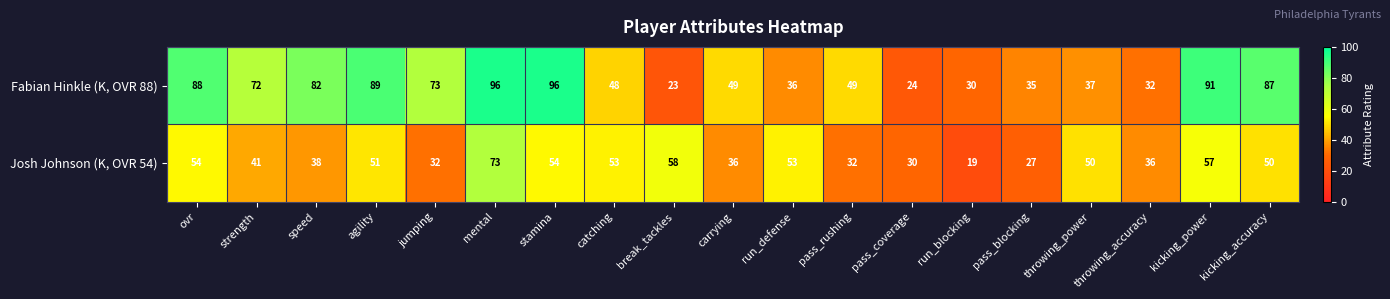

List the series in order of their overall mean, lowest first.

Josh Johnson (K, OVR 54), Fabian Hinkle (K, OVR 88)